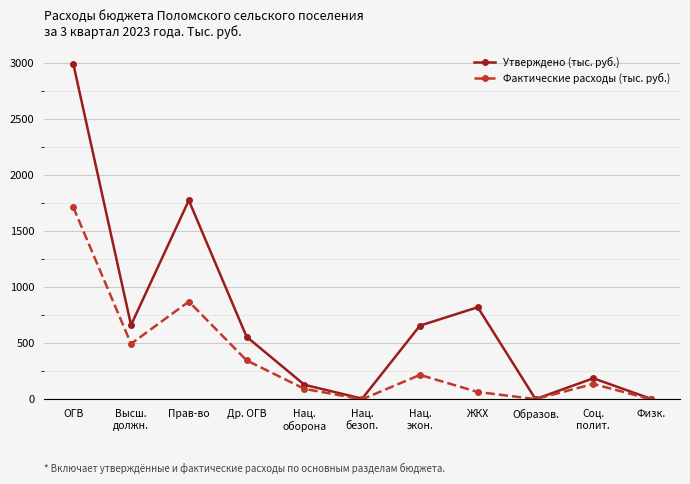

Which series has the largest total across all categories?

Утверждено (тыс. руб.)